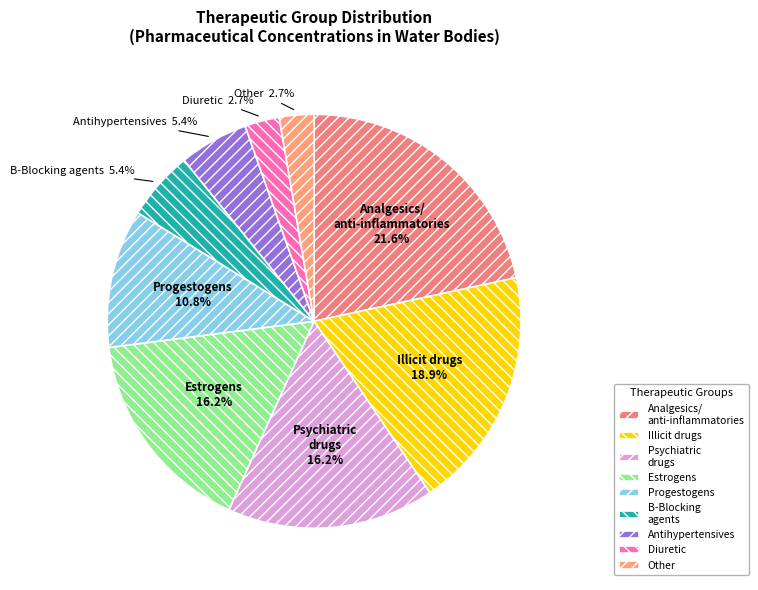

The B-Blocking agents slice represents 5% of the pie. True or false?

True